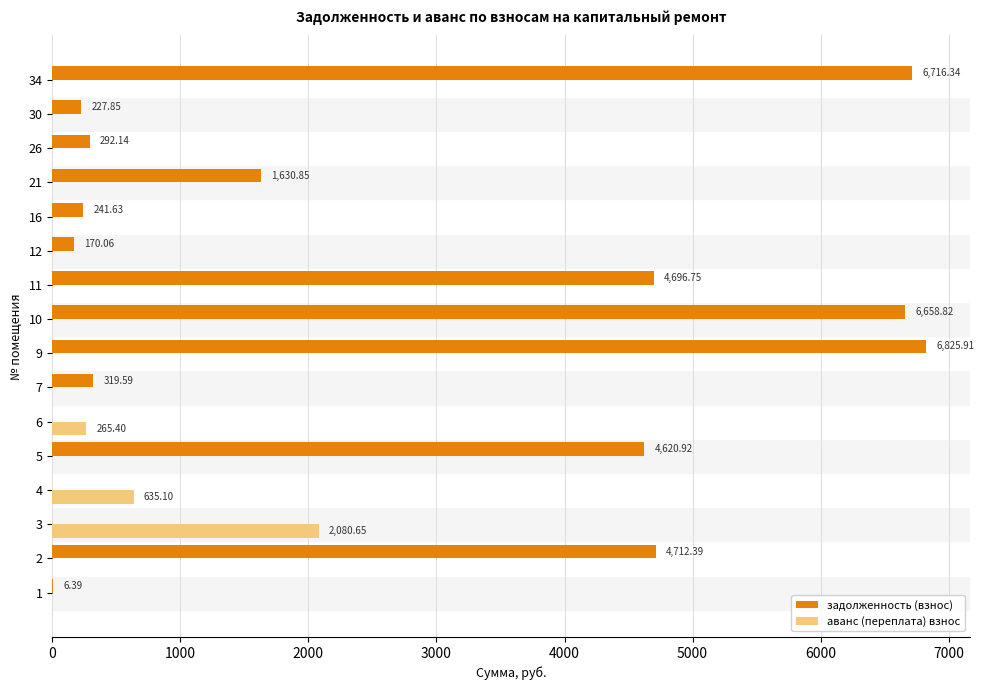

True or false: аванс (переплата) взнос has a value of -1100.4 at 10.

False